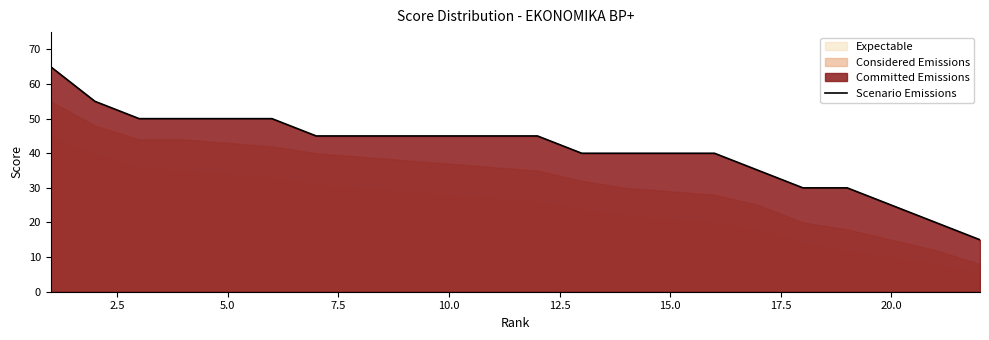

How many lines are shown in the chart?

1